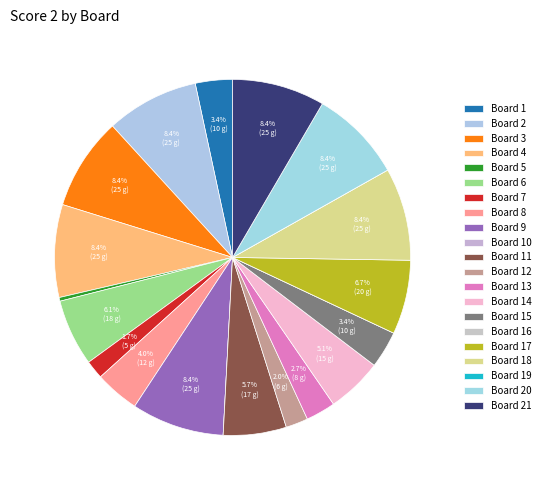

Does Board 9 represent more than half of the total?

No